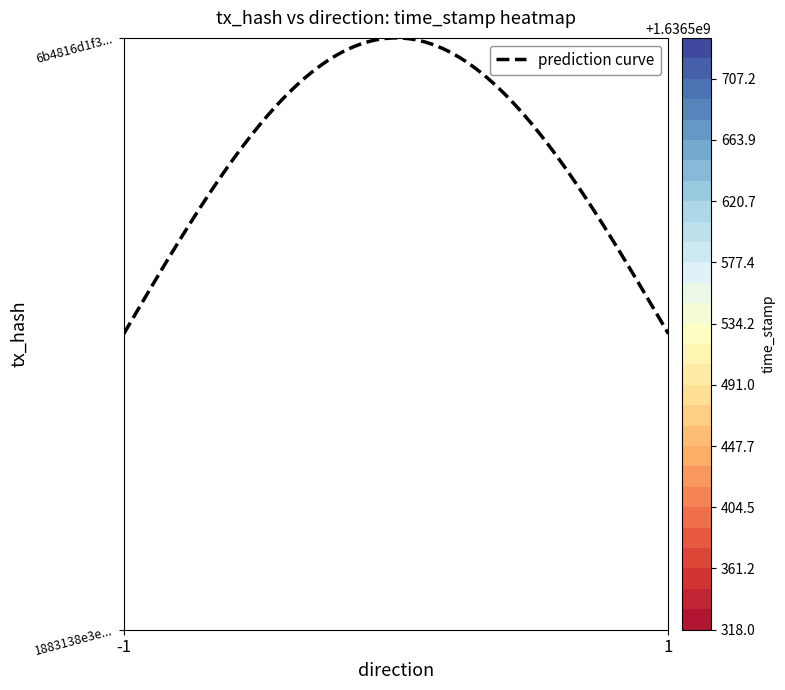

Count the number of data series in this chart.

2